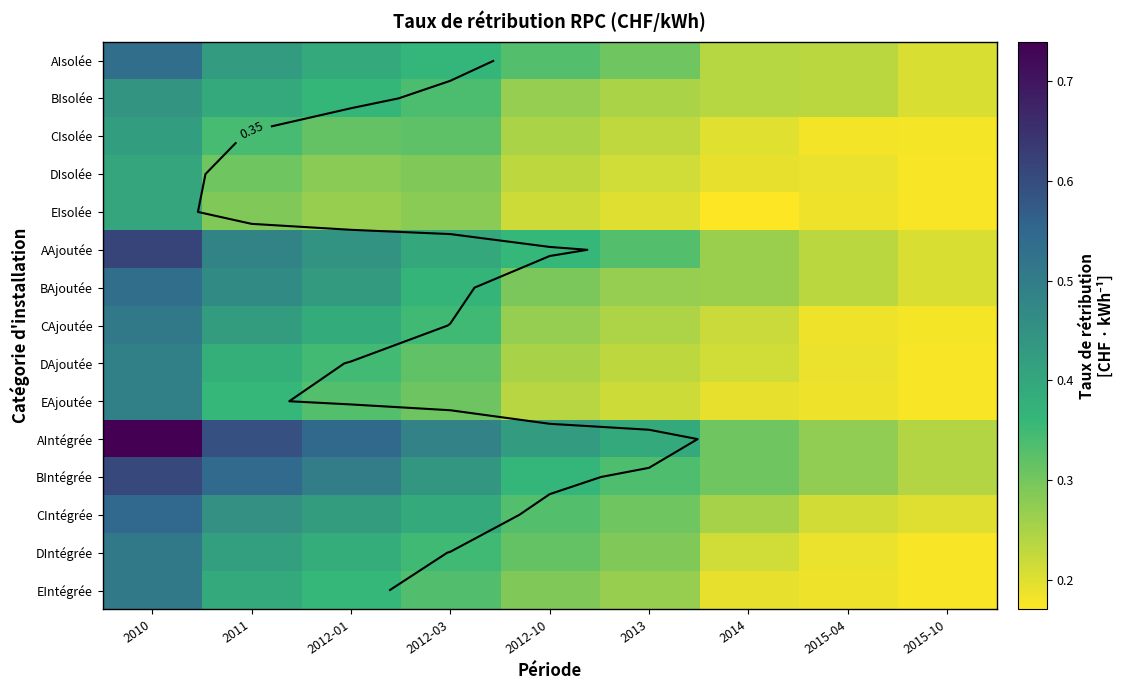

What is the sum of all DIsolée values?

2.3